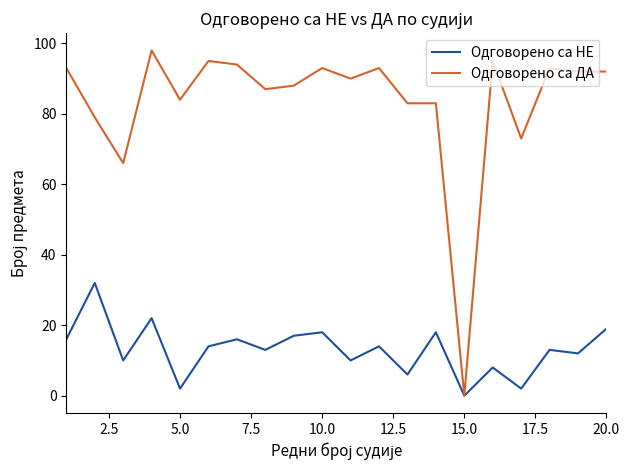

How many series are shown in this chart?

2